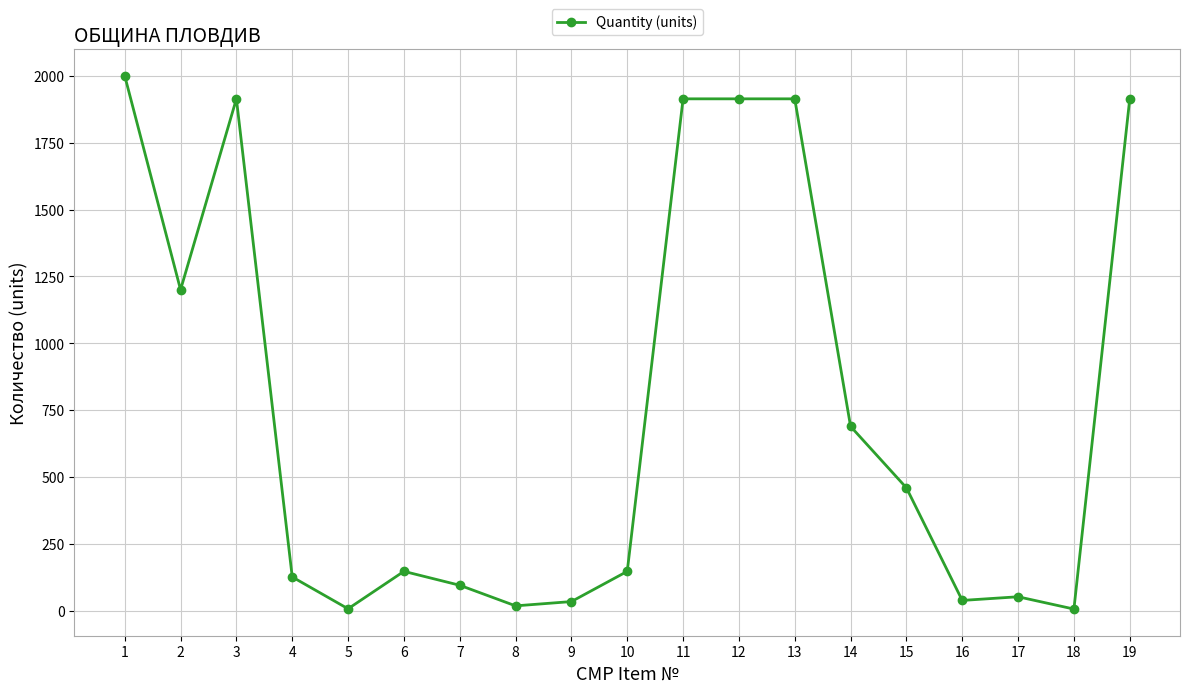

What is the smallest value displayed?

6.0